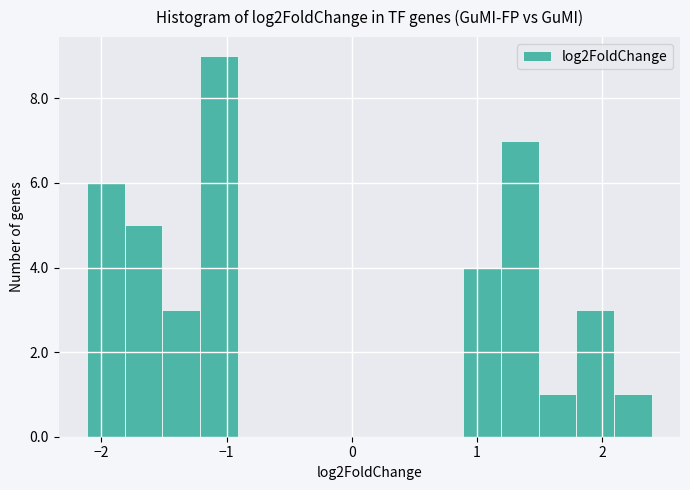

Around what value on the x-axis is the tallest bar? Give the approximate position of its centre, as read against the axis.

-1.1